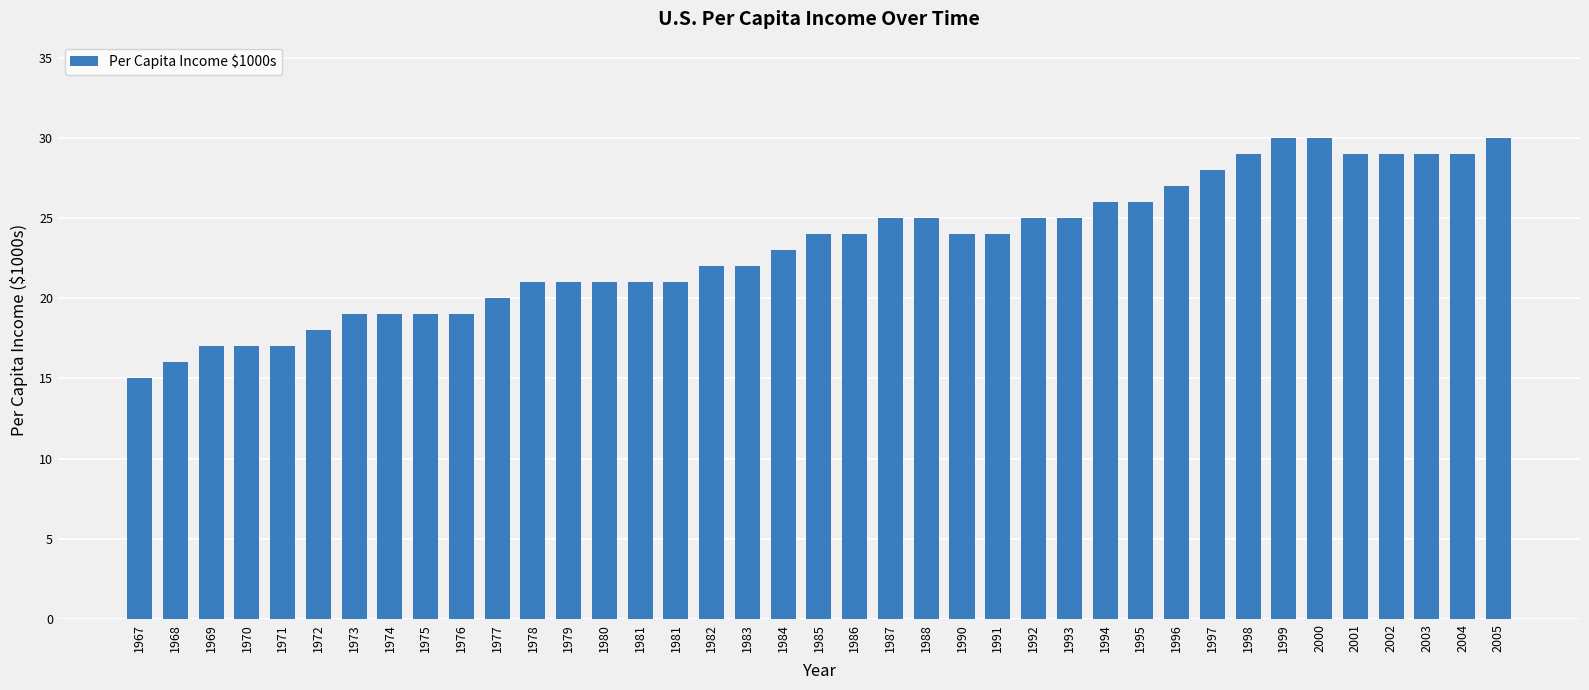

The value at 1971 is 28. True or false?

False